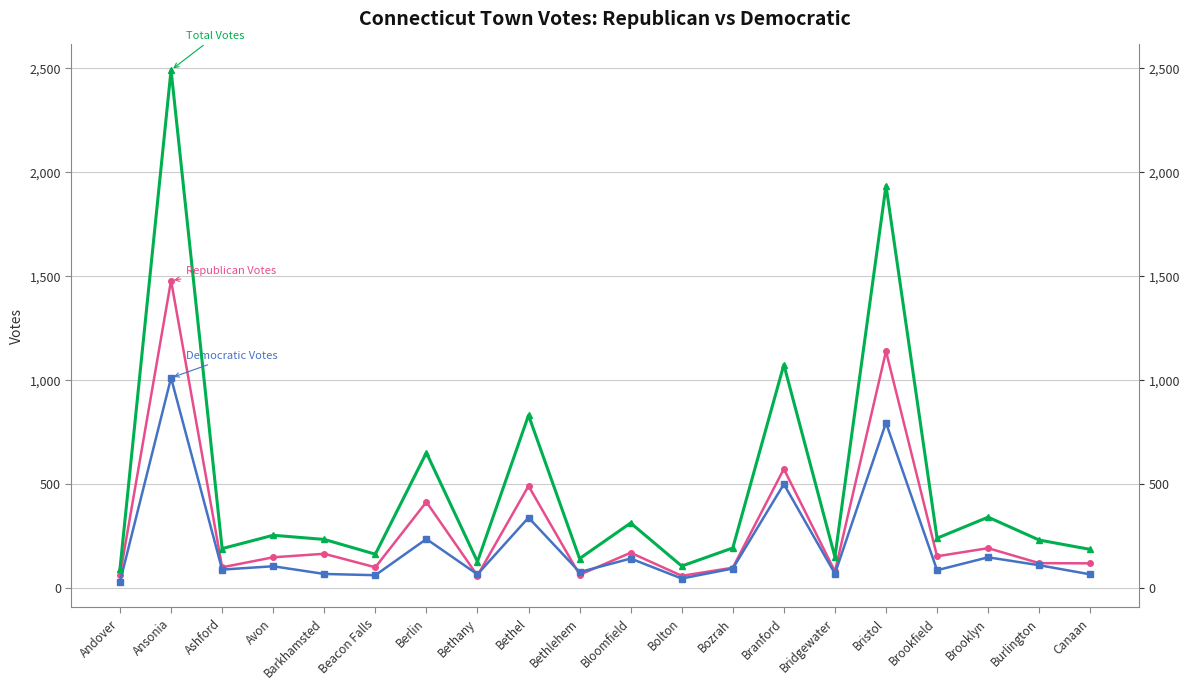

How many lines are shown in the chart?

3